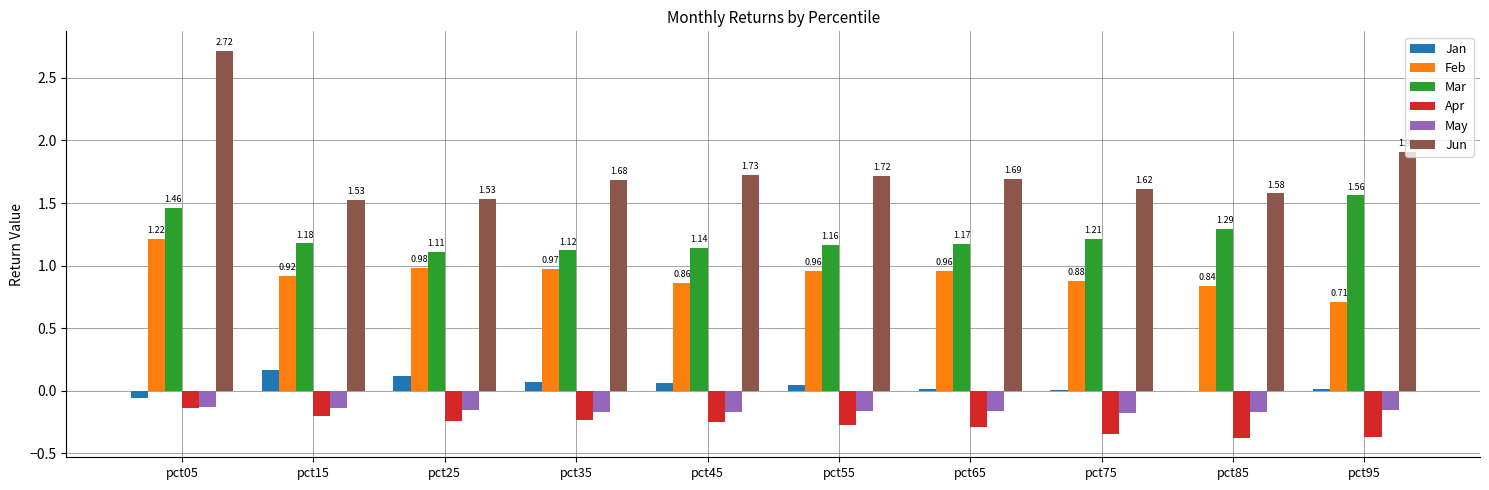

At which category is the sum across all series the highest?

pct05